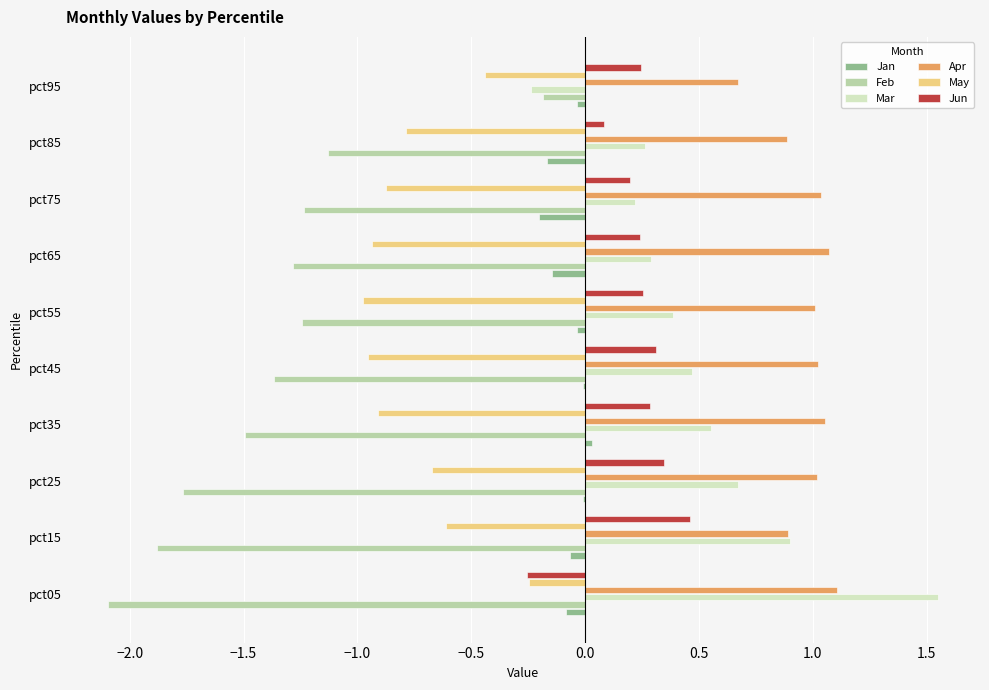

True or false: Apr has a value of 1.0 at pct25.

True